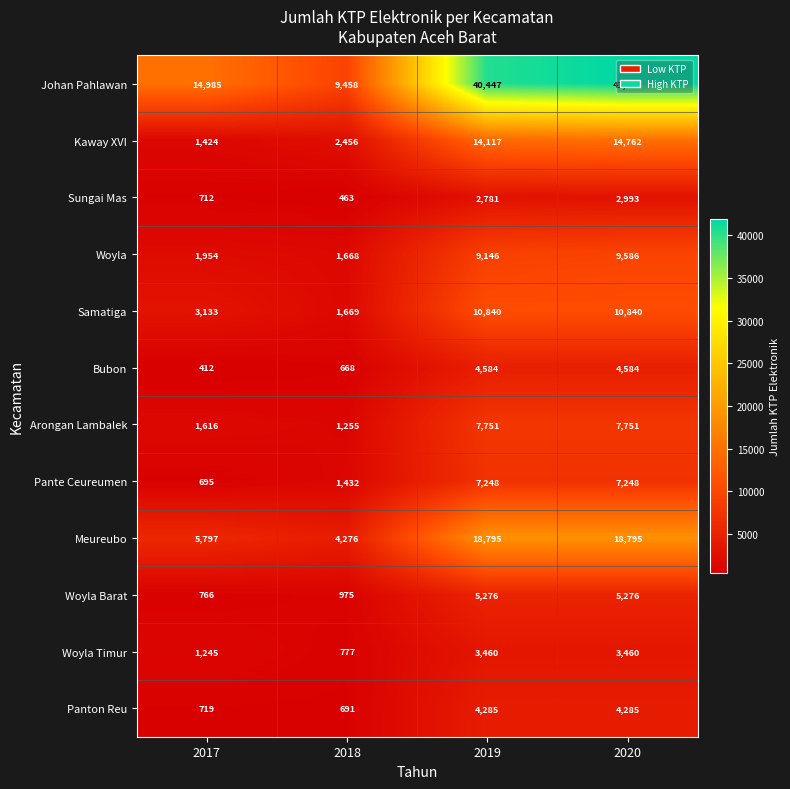

Which series has the largest total across all categories?

Johan Pahlawan